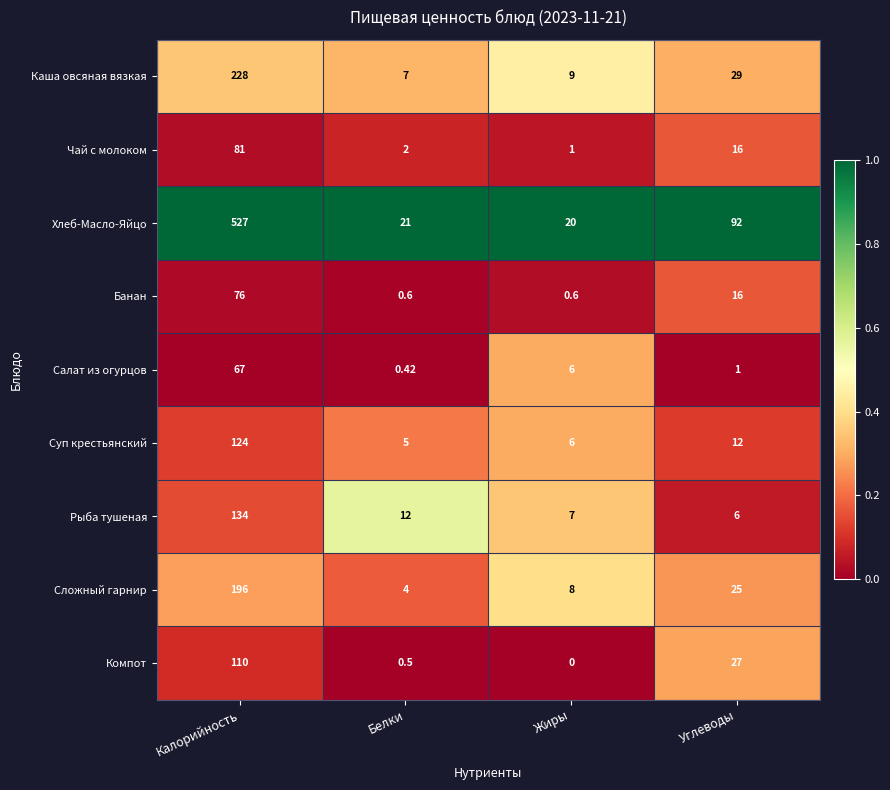

At Калорийность, list the series in order from smallest to largest.

Салат из огурцов, Банан, Чай с молоком, Компот, Суп крестьянский, Рыба тушеная, Сложный гарнир, Каша овсяная вязкая, Хлеб-Масло-Яйцо